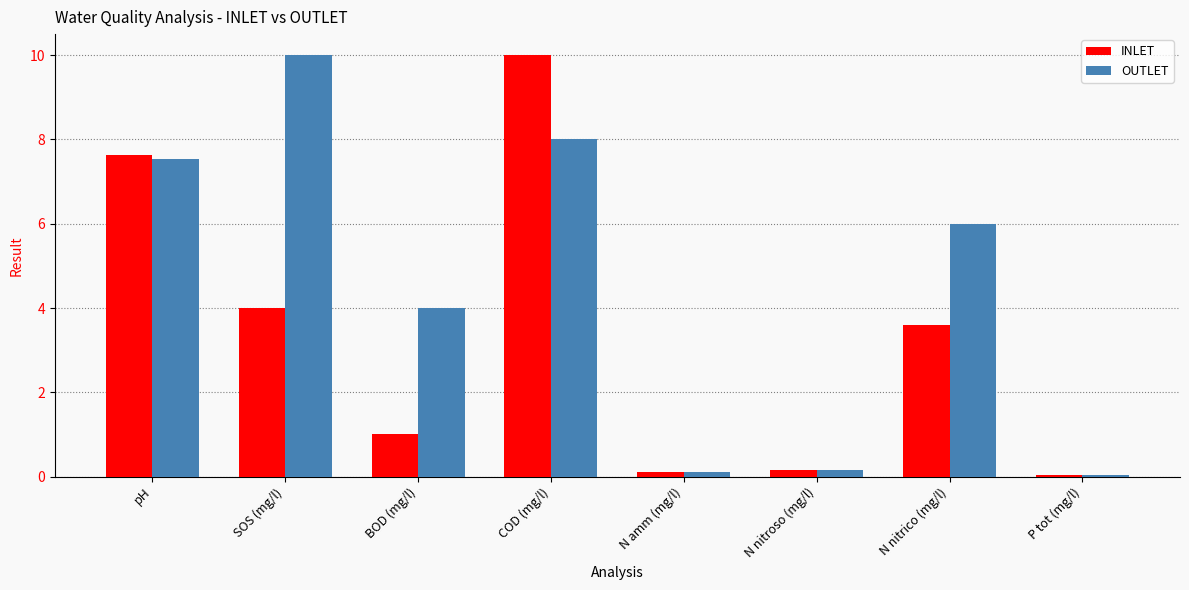

Which category has the highest value in the OUTLET series?

SOS (mg/l)